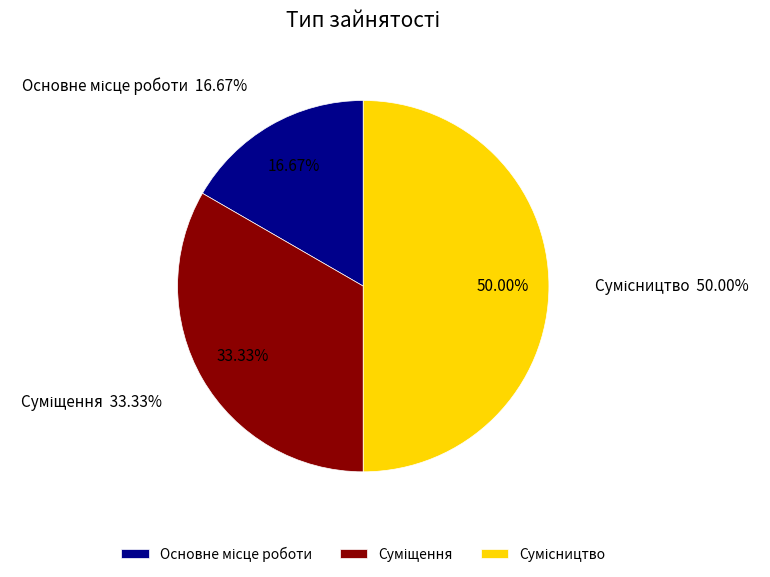

To the nearest percent, what is the average slice percentage?

33%